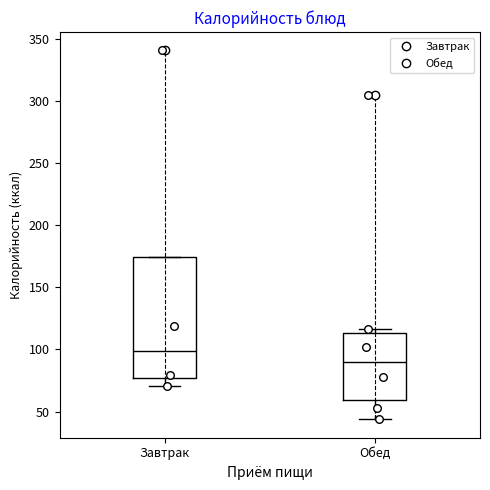

Reading left to right, read every box against the y-axis: the position of its median line, the range the box covers, and the ends of its whiskers. The values are not printed on the chart, so give them approximately, as read against the axis.

Завтрак: median 100, box 75 to 175, whiskers 70 to 175
Обед: median 90, box 60 to 115, whiskers 45 to 115 (just above the box's upper edge)